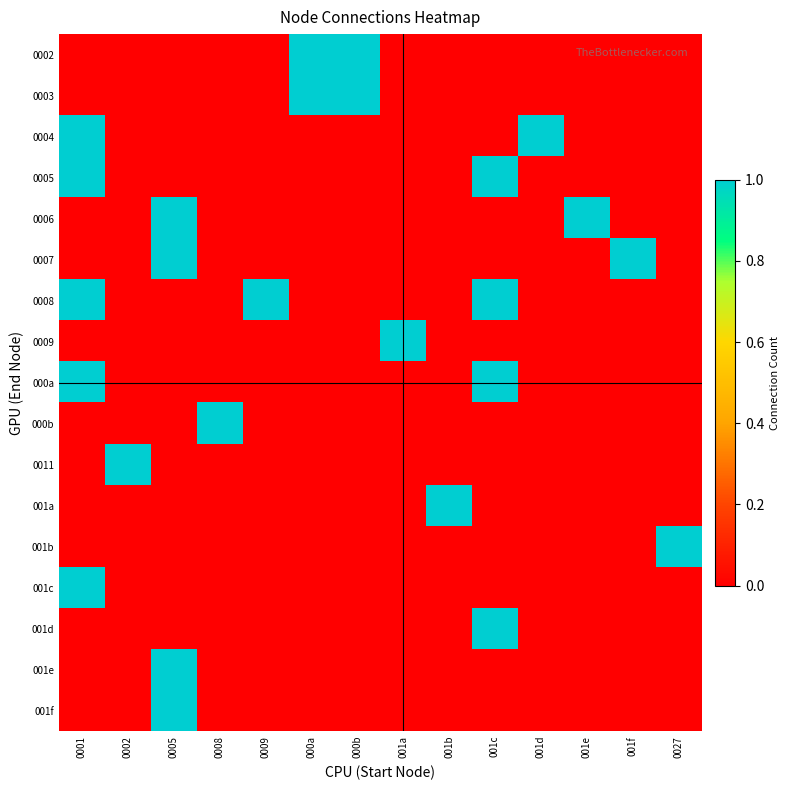

Reading left to right, extract all data points from this chart.

0002: 0001=0	0002=0	0005=0	0008=0	0009=0	000a=1	000b=1	001a=0	001b=0	001c=0	001d=0	001e=0	001f=0	0027=0
0003: 0001=0	0002=0	0005=0	0008=0	0009=0	000a=1	000b=1	001a=0	001b=0	001c=0	001d=0	001e=0	001f=0	0027=0
0004: 0001=1	0002=0	0005=0	0008=0	0009=0	000a=0	000b=0	001a=0	001b=0	001c=0	001d=1	001e=0	001f=0	0027=0
0005: 0001=1	0002=0	0005=0	0008=0	0009=0	000a=0	000b=0	001a=0	001b=0	001c=1	001d=0	001e=0	001f=0	0027=0
0006: 0001=0	0002=0	0005=1	0008=0	0009=0	000a=0	000b=0	001a=0	001b=0	001c=0	001d=0	001e=1	001f=0	0027=0
0007: 0001=0	0002=0	0005=1	0008=0	0009=0	000a=0	000b=0	001a=0	001b=0	001c=0	001d=0	001e=0	001f=1	0027=0
0008: 0001=1	0002=0	0005=0	0008=0	0009=1	000a=0	000b=0	001a=0	001b=0	001c=1	001d=0	001e=0	001f=0	0027=0
0009: 0001=0	0002=0	0005=0	0008=0	0009=0	000a=0	000b=0	001a=1	001b=0	001c=0	001d=0	001e=0	001f=0	0027=0
000a: 0001=1	0002=0	0005=0	0008=0	0009=0	000a=0	000b=0	001a=0	001b=0	001c=1	001d=0	001e=0	001f=0	0027=0
000b: 0001=0	0002=0	0005=0	0008=1	0009=0	000a=0	000b=0	001a=0	001b=0	001c=0	001d=0	001e=0	001f=0	0027=0
0011: 0001=0	0002=1	0005=0	0008=0	0009=0	000a=0	000b=0	001a=0	001b=0	001c=0	001d=0	001e=0	001f=0	0027=0
001a: 0001=0	0002=0	0005=0	0008=0	0009=0	000a=0	000b=0	001a=0	001b=1	001c=0	001d=0	001e=0	001f=0	0027=0
001b: 0001=0	0002=0	0005=0	0008=0	0009=0	000a=0	000b=0	001a=0	001b=0	001c=0	001d=0	001e=0	001f=0	0027=1
001c: 0001=1	0002=0	0005=0	0008=0	0009=0	000a=0	000b=0	001a=0	001b=0	001c=0	001d=0	001e=0	001f=0	0027=0
001d: 0001=0	0002=0	0005=0	0008=0	0009=0	000a=0	000b=0	001a=0	001b=0	001c=1	001d=0	001e=0	001f=0	0027=0
001e: 0001=0	0002=0	0005=1	0008=0	0009=0	000a=0	000b=0	001a=0	001b=0	001c=0	001d=0	001e=0	001f=0	0027=0
001f: 0001=0	0002=0	0005=1	0008=0	0009=0	000a=0	000b=0	001a=0	001b=0	001c=0	001d=0	001e=0	001f=0	0027=0